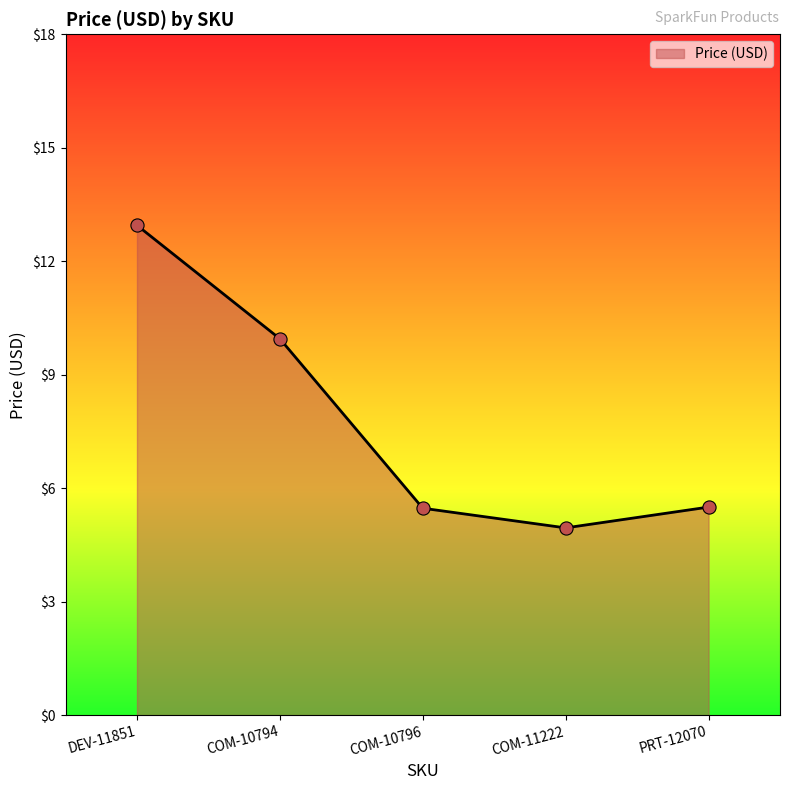

Between COM-11222 and COM-10796, which is larger?

COM-10796